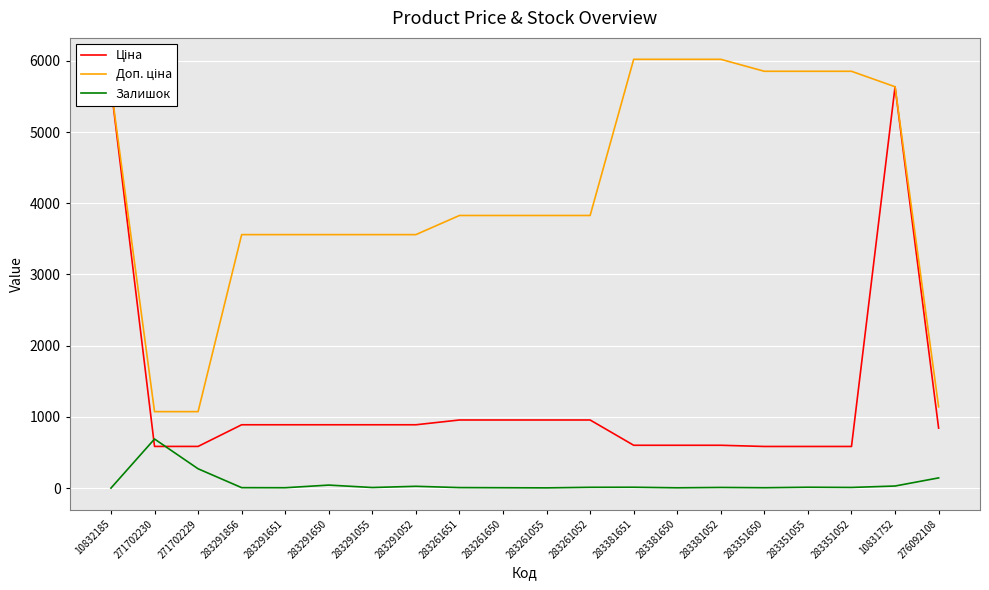

What is the minimum value shown in the chart?

1.0